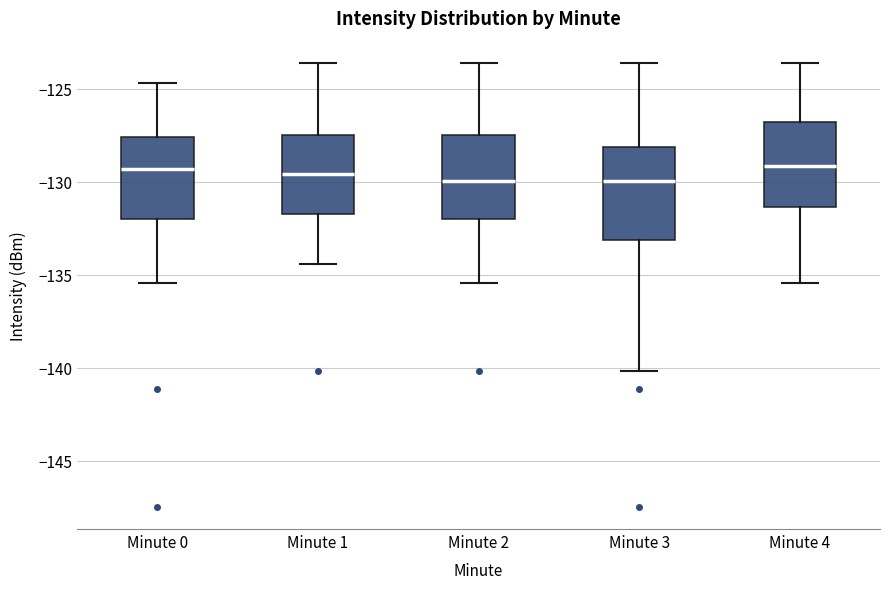

Reading left to right, transcribe this box plot: for each box, give where its median line is, the range the box spans, and where its two whiskers end, as read against the y-axis. The values are not printed on the chart, so give them approximately, as read against the axis.

Minute 0: median -129.5, box -132.0 to -127.5, whiskers -135.5 to -124.5
Minute 1: median -129.5, box -131.5 to -127.5, whiskers -134.5 to -123.5
Minute 2: median -130.0, box -132.0 to -127.5, whiskers -135.5 to -123.5
Minute 3: median -130.0, box -133.0 to -128.0, whiskers -140.0 to -123.5
Minute 4: median -129.0, box -131.5 to -127.0, whiskers -135.5 to -123.5